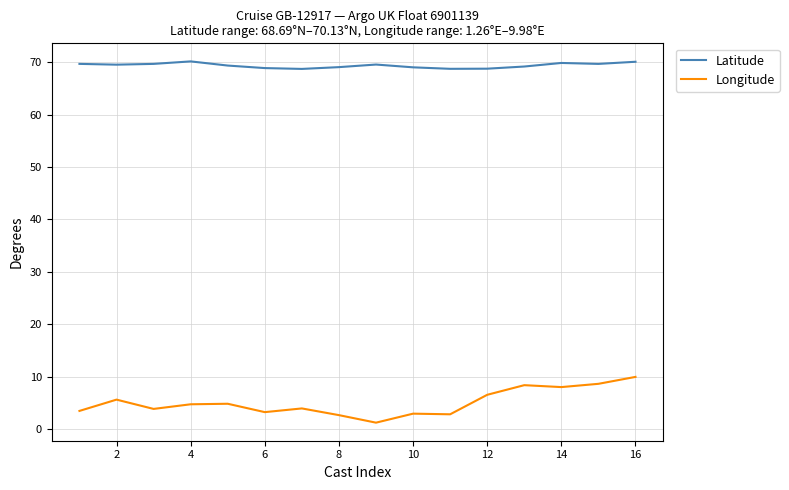

Is this an area chart (filled region under the line)?

No